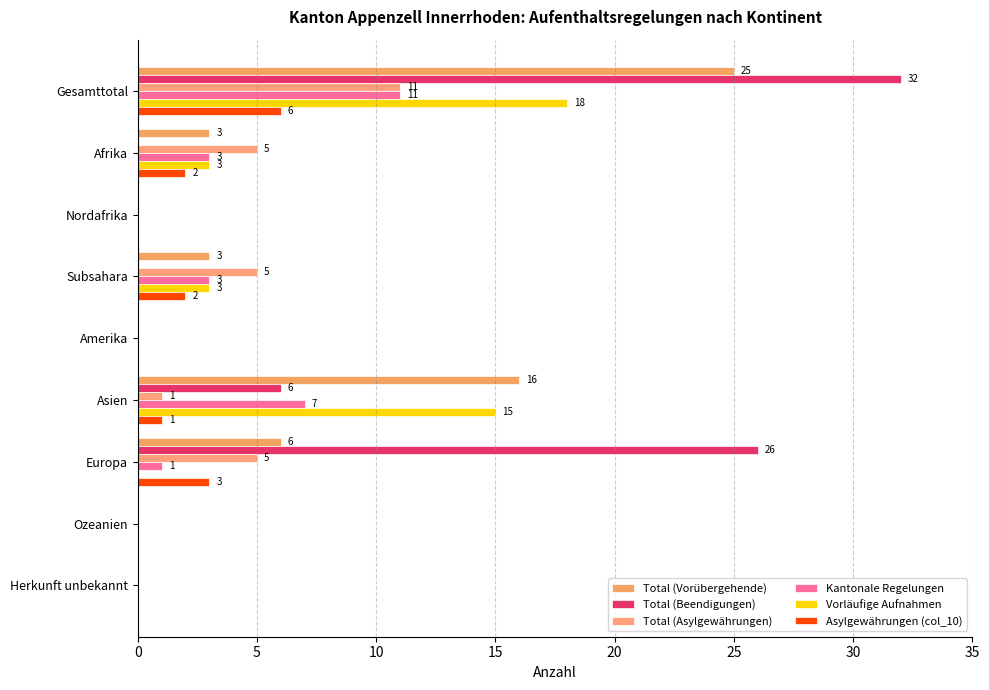

Reading right to left, list all the values displayed in this chart.

Total (Vorübergehende): 0	0	6	16	0	3	0	3	25
Total (Beendigungen): 0	0	26	6	0	0	0	0	32
Total (Asylgewährungen): 0	0	5	1	0	5	0	5	11
Kantonale Regelungen: 0	0	1	7	0	3	0	3	11
Vorläufige Aufnahmen: 0	0	0	15	0	3	0	3	18
Asylgewährungen (col_10): 0	0	3	1	0	2	0	2	6